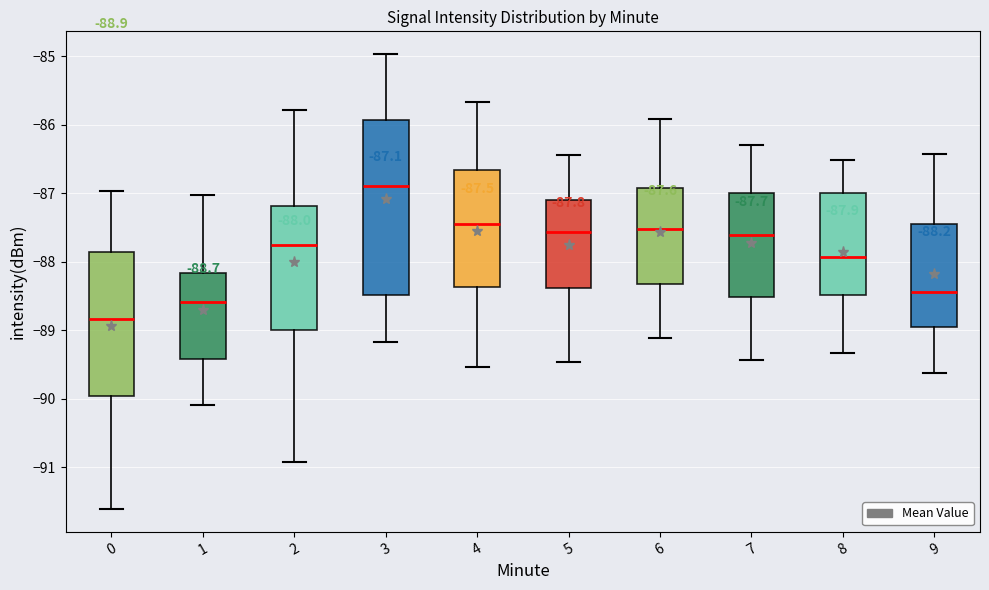

Which box has the highest median line?

3